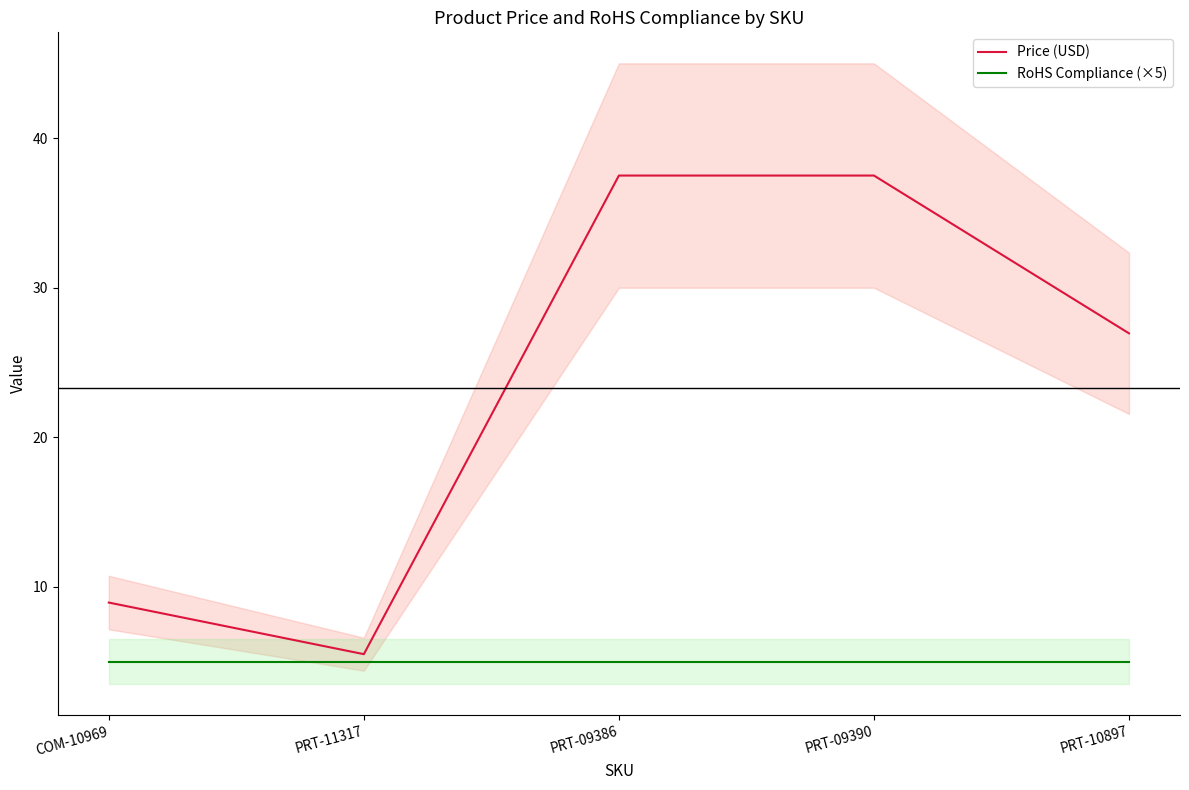

What is the lowest value of the Price (USD) series?

5.5